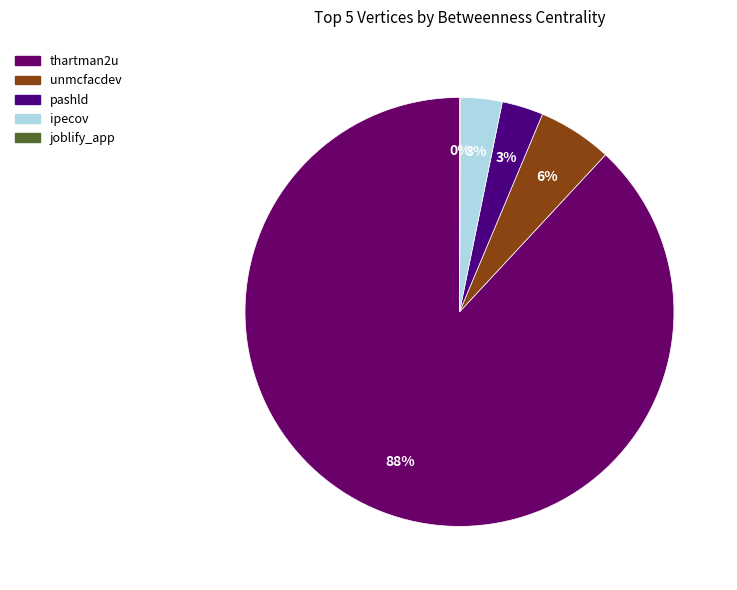

To the nearest percent, what is the average slice percentage?

20%